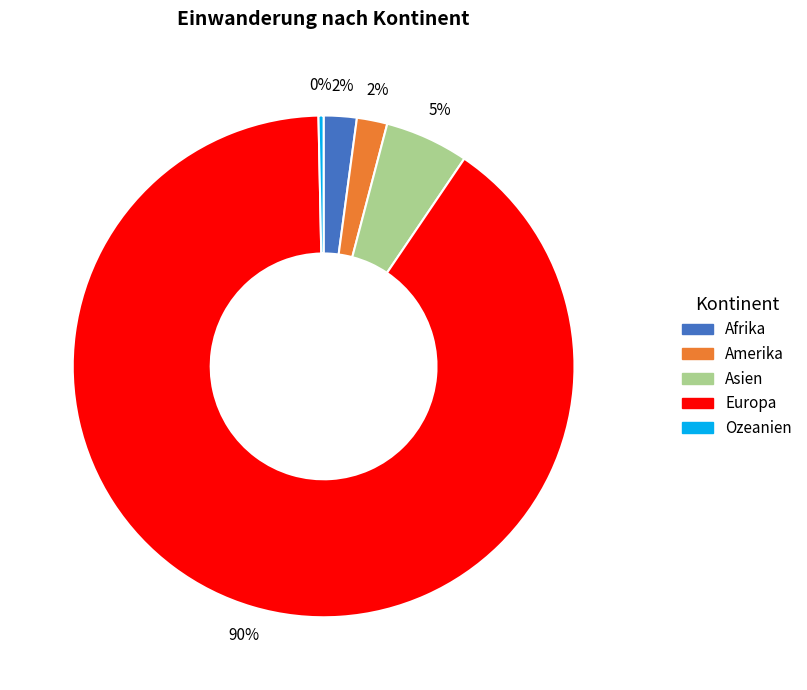

Is it true that Europa is 90% of the pie?

True